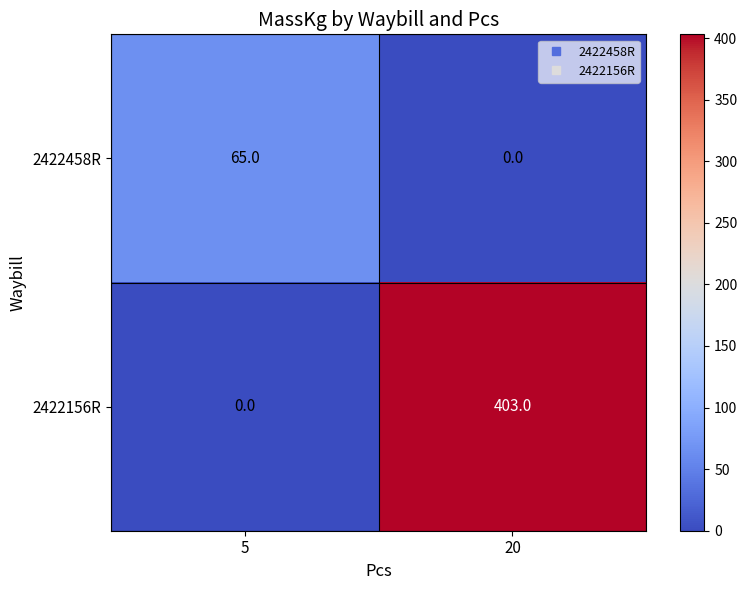

At how many categories does at least one series exceed 238?

1